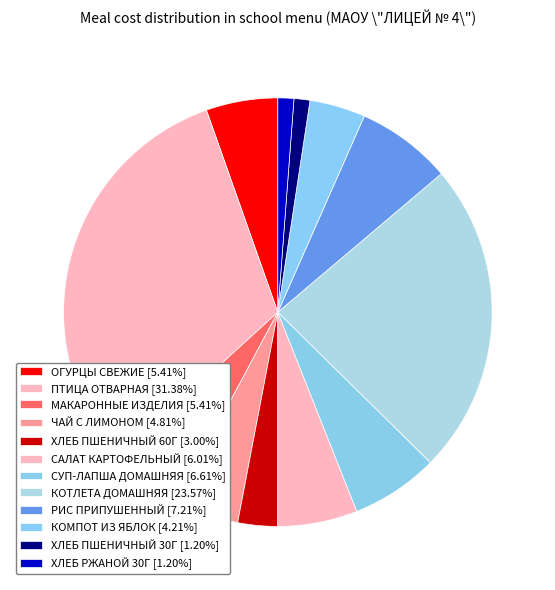

How many slices are in this pie chart?

12